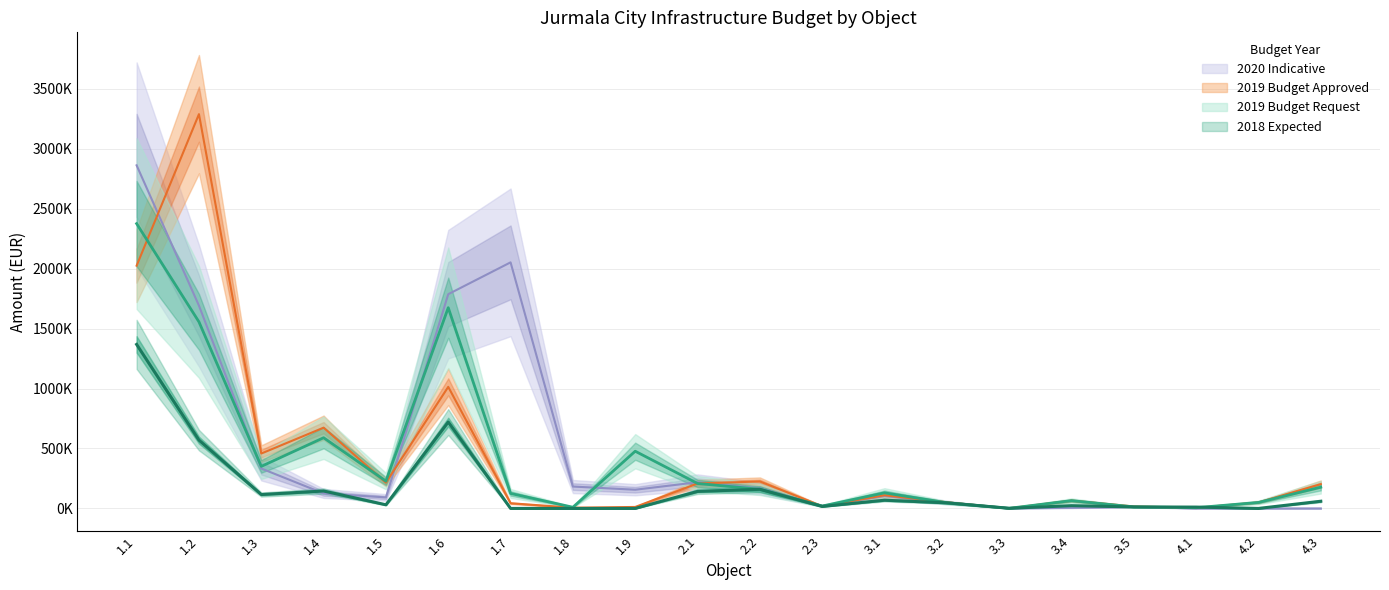

Where is the first local maximum for 2019 Budget Request?

1.4